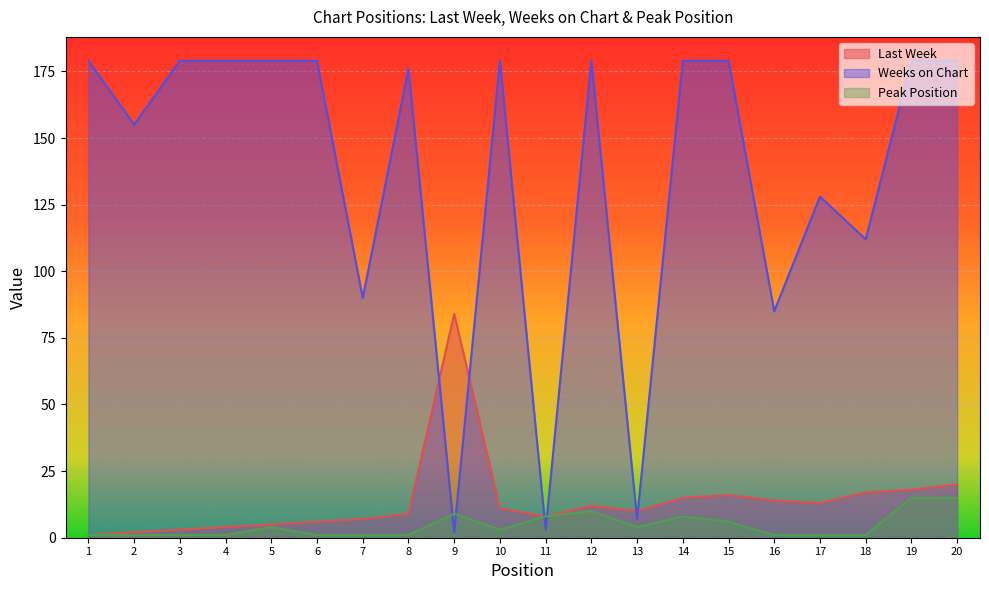

How many interior local peaks does the Weeks on Chart series have?

4